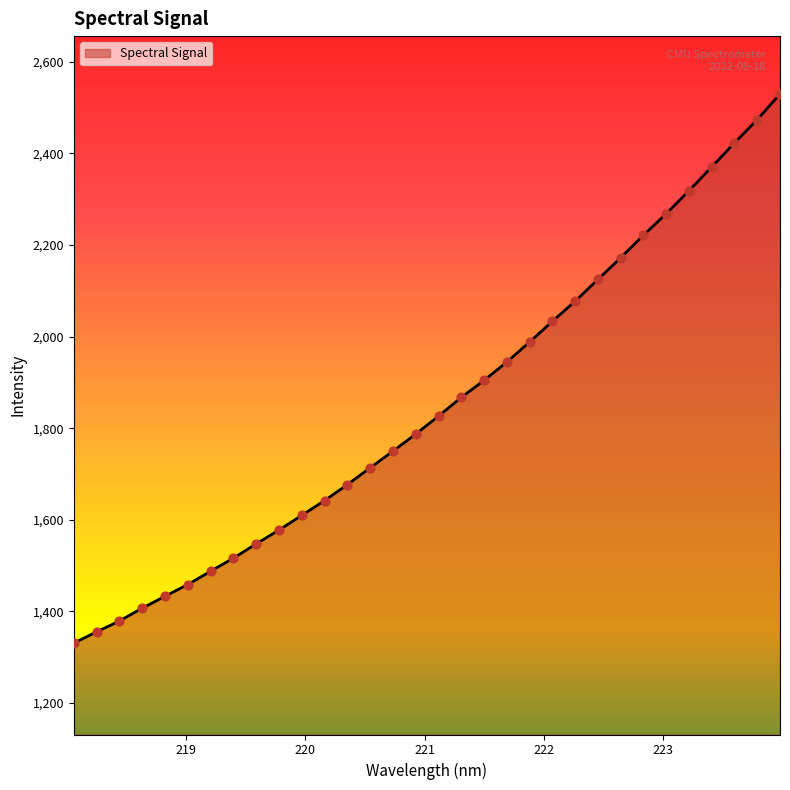

What is the smallest value displayed?

1330.7